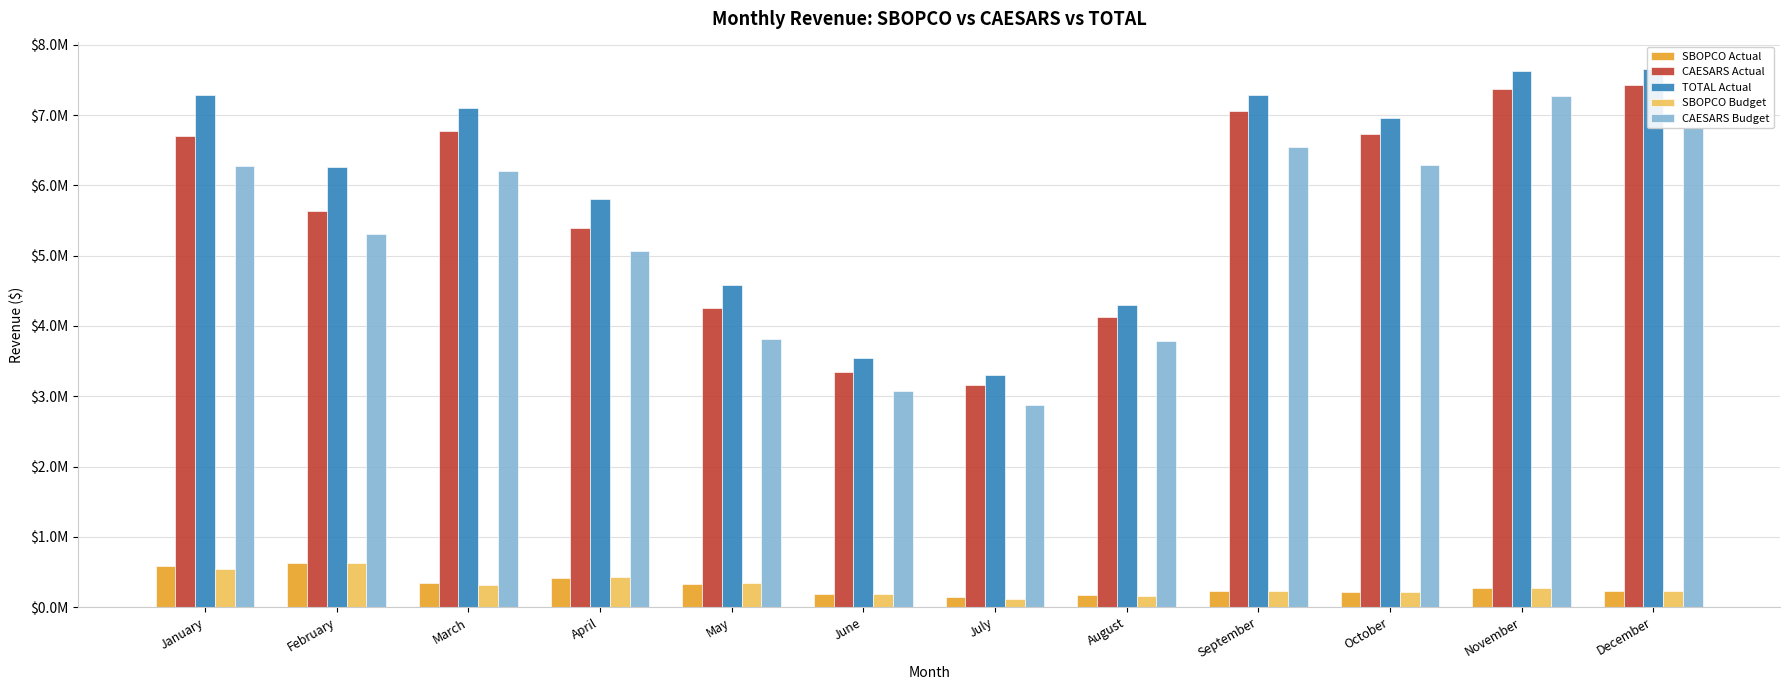

How many data points does each series have?

12